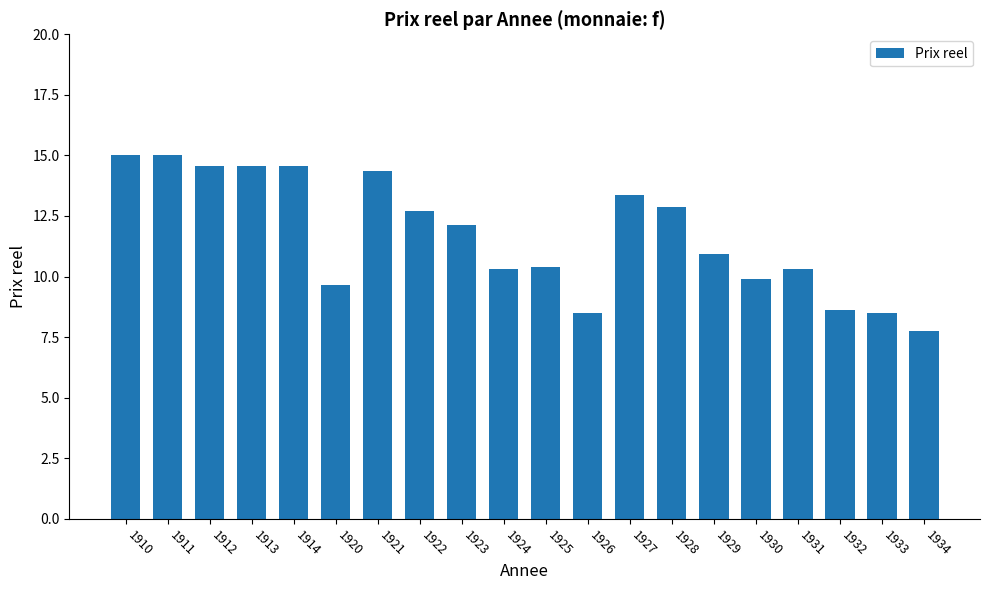

What is the smallest value displayed?

7.7